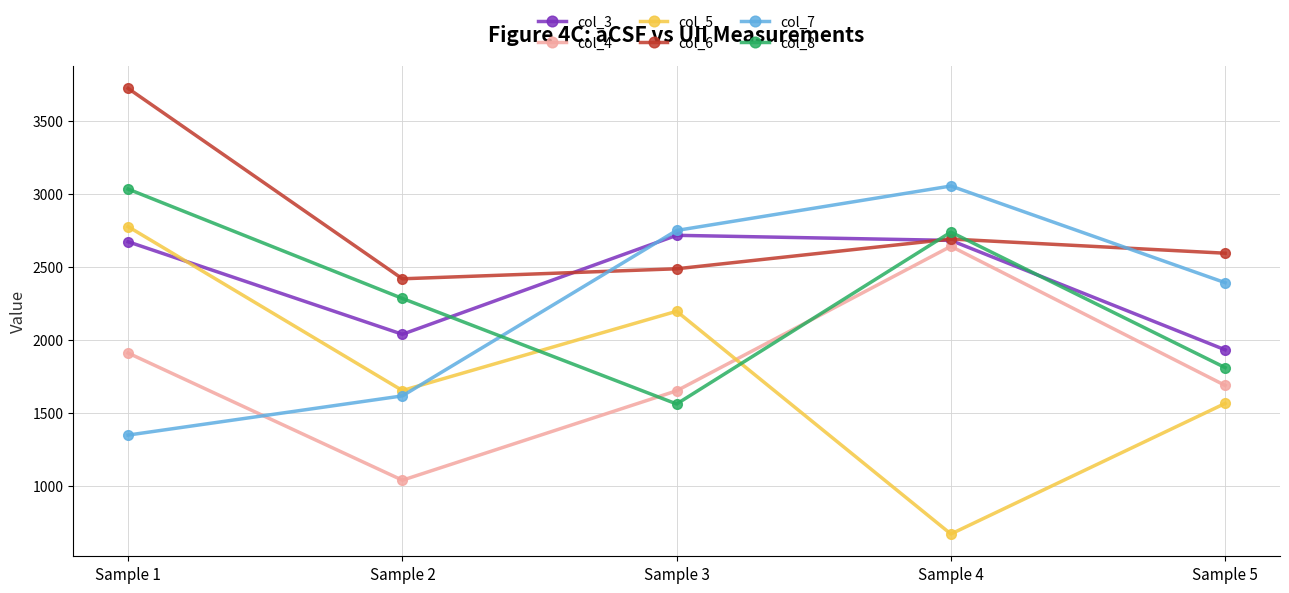

What is the spread (max minus min) of values at Sample 1?

2375.4